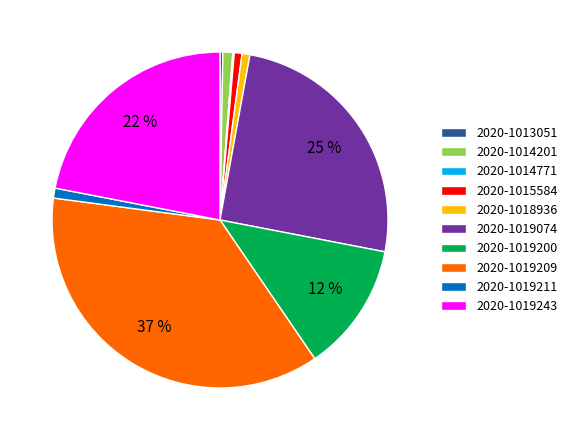

Which slice is the largest?

2020-1019209